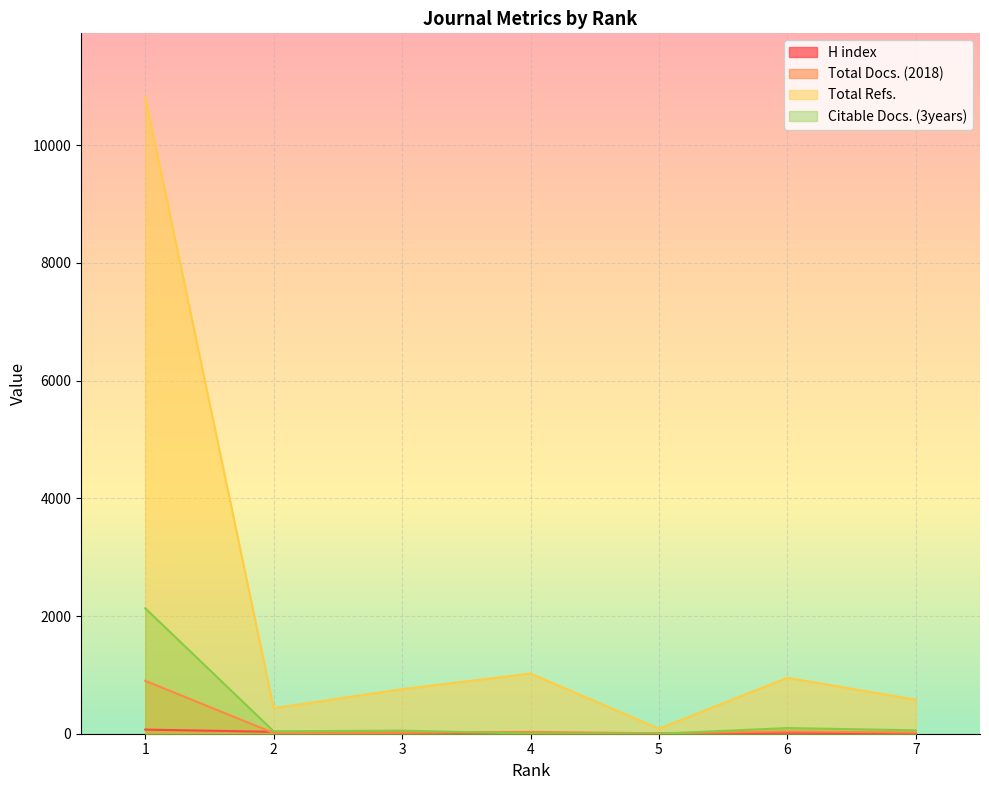

In Total Refs., how many points are higher than both neighbors (excluding endpoints)?

2